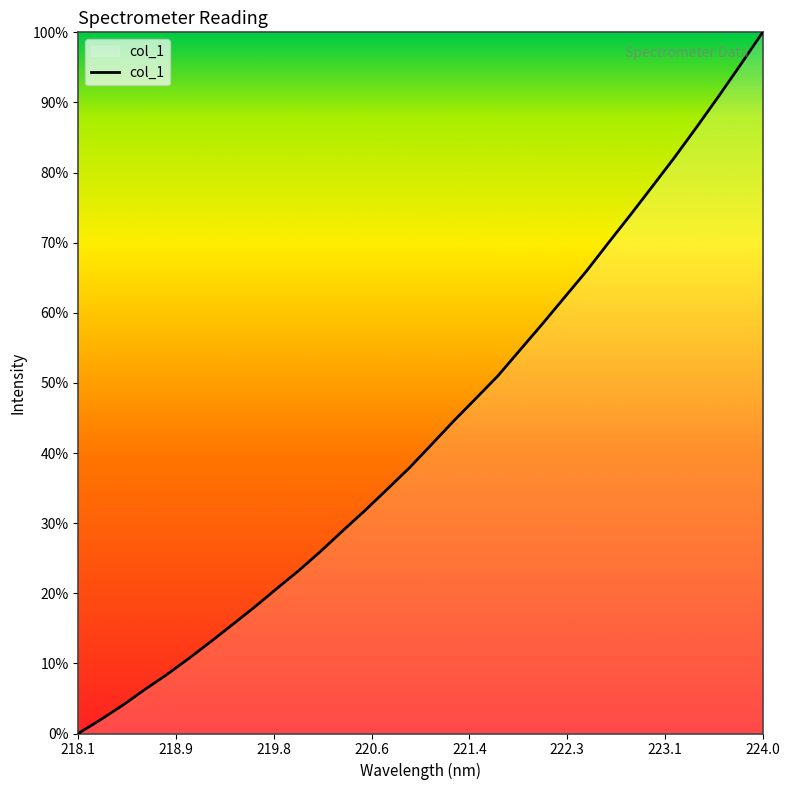

What is the sum of all values?

71392.3